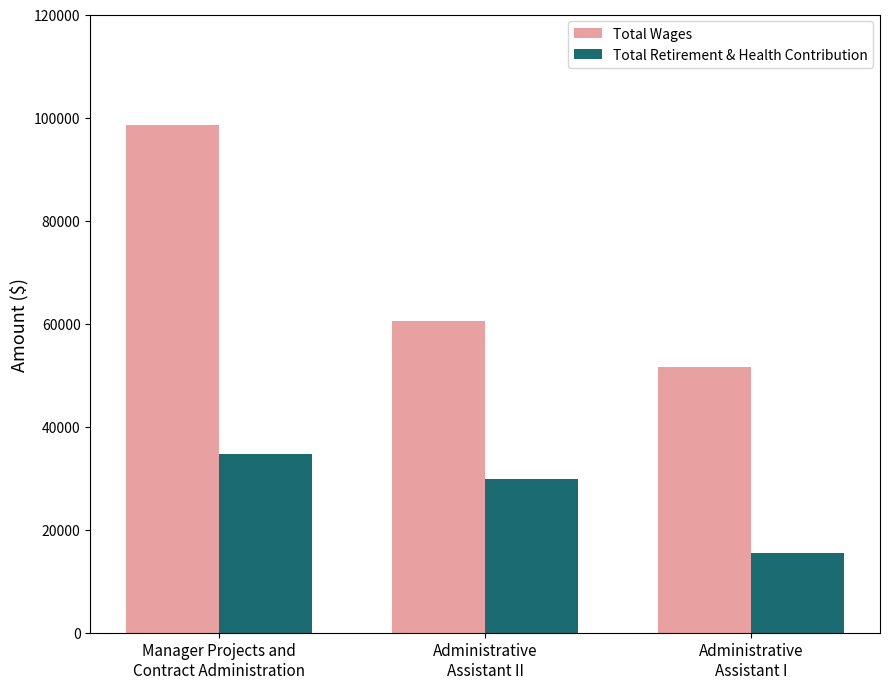

Which series has the largest total across all categories?

Total Wages